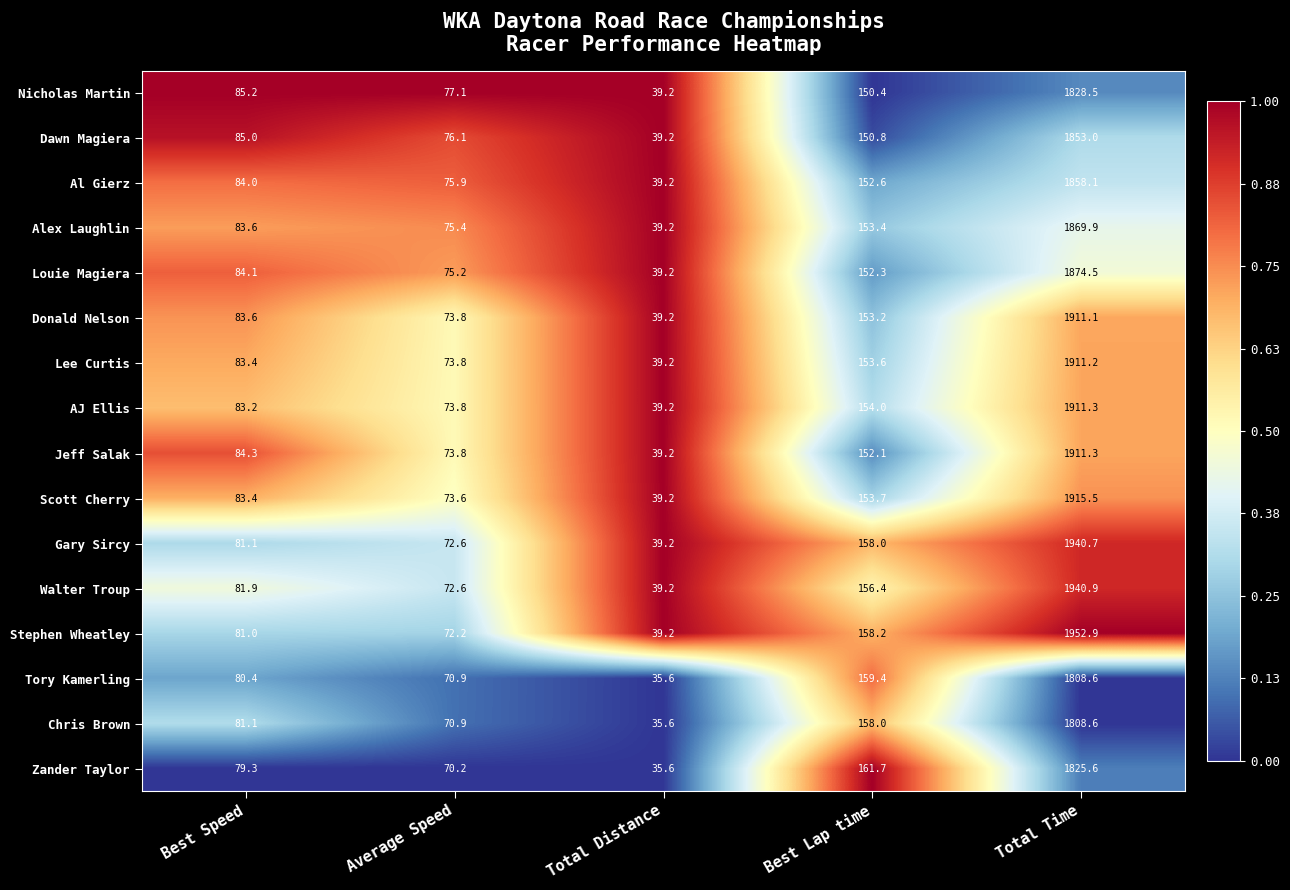

The value of Scott Cherry at Total Distance is 39.2. True or false?

True